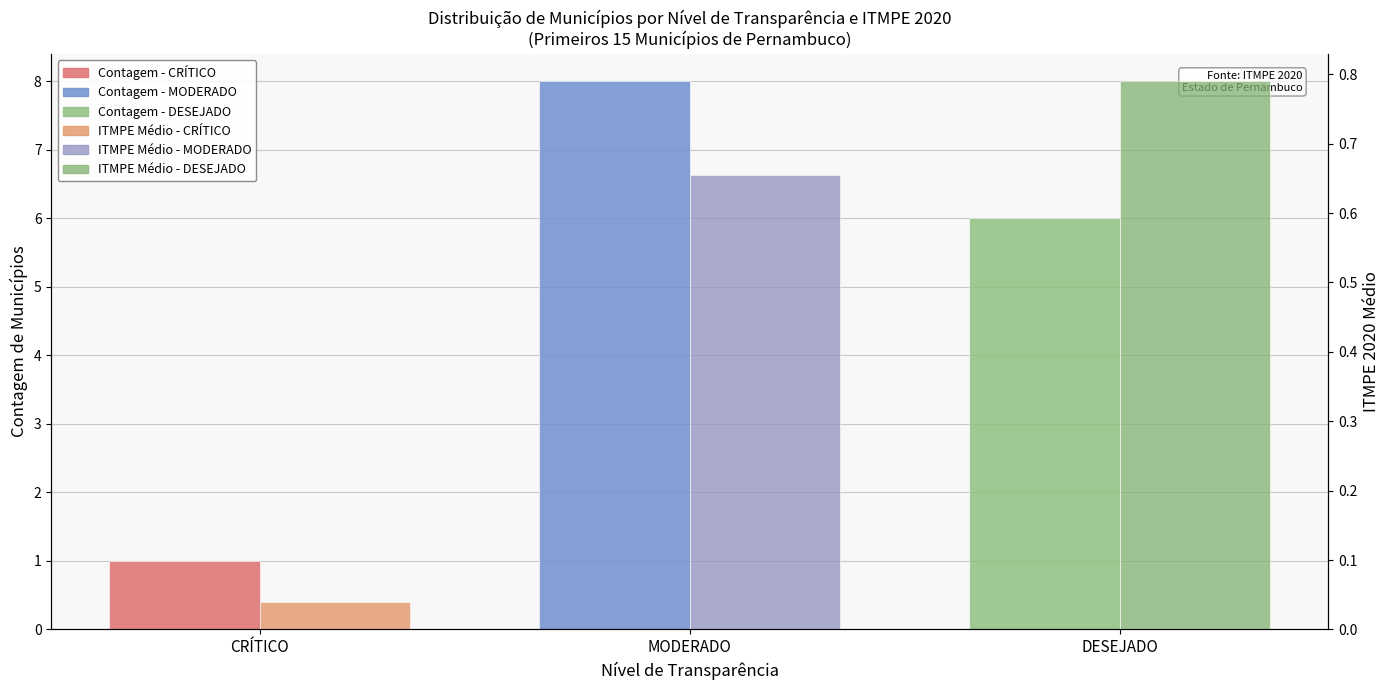

Which has a higher value, DESEJADO or MODERADO?

MODERADO